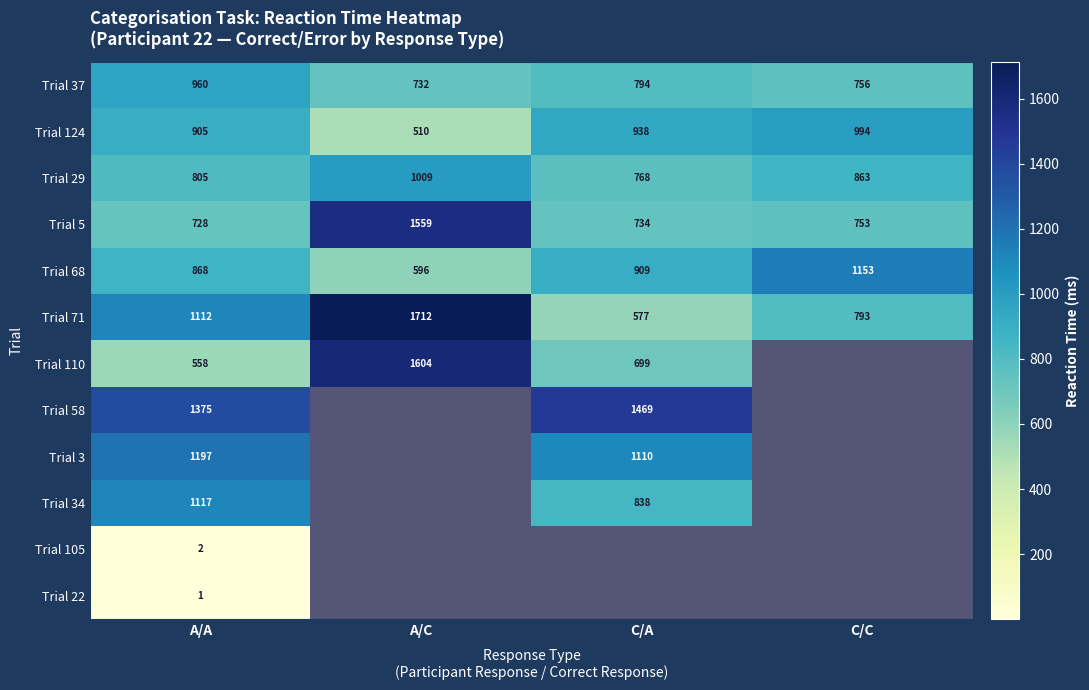

List the labels in order of Trial 68 value, largest first.

C/C, C/A, A/A, A/C